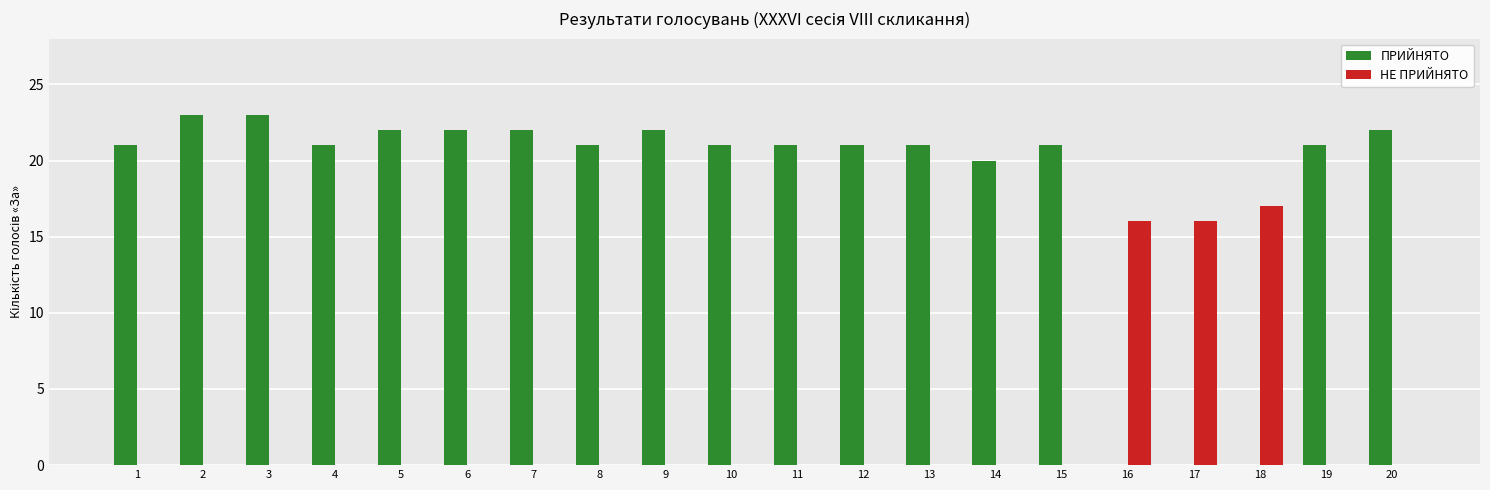

True or false: НЕ ПРИЙНЯТО has a value of 6 at 12.

False